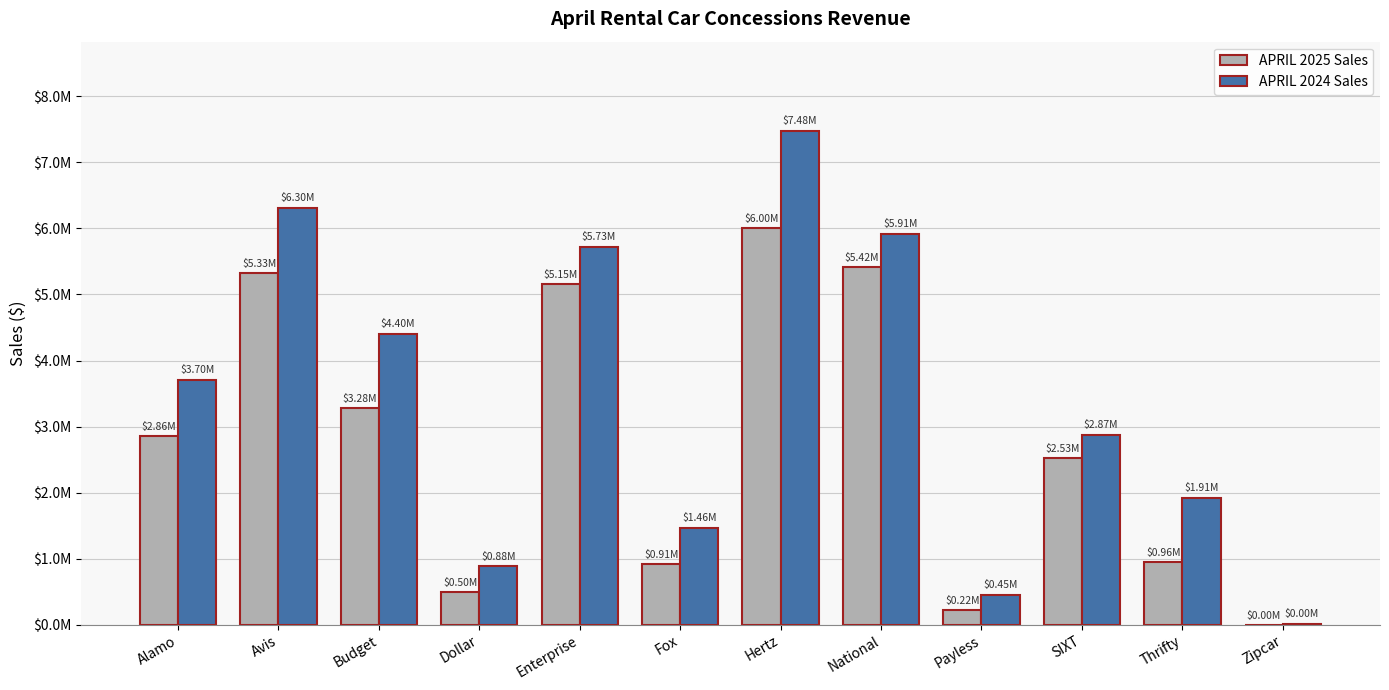

Between Avis and National, which is larger?

National